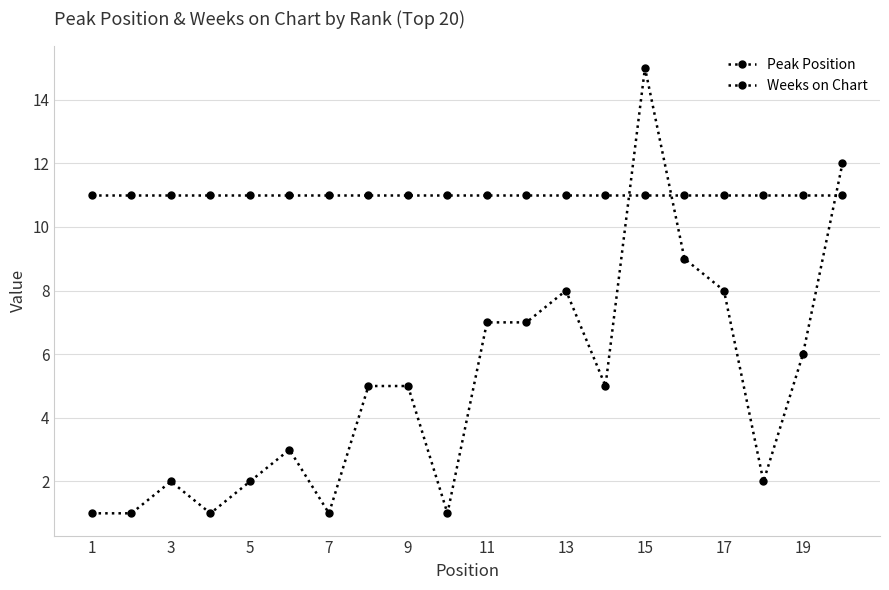

Which series has the largest total across all categories?

Weeks on Chart